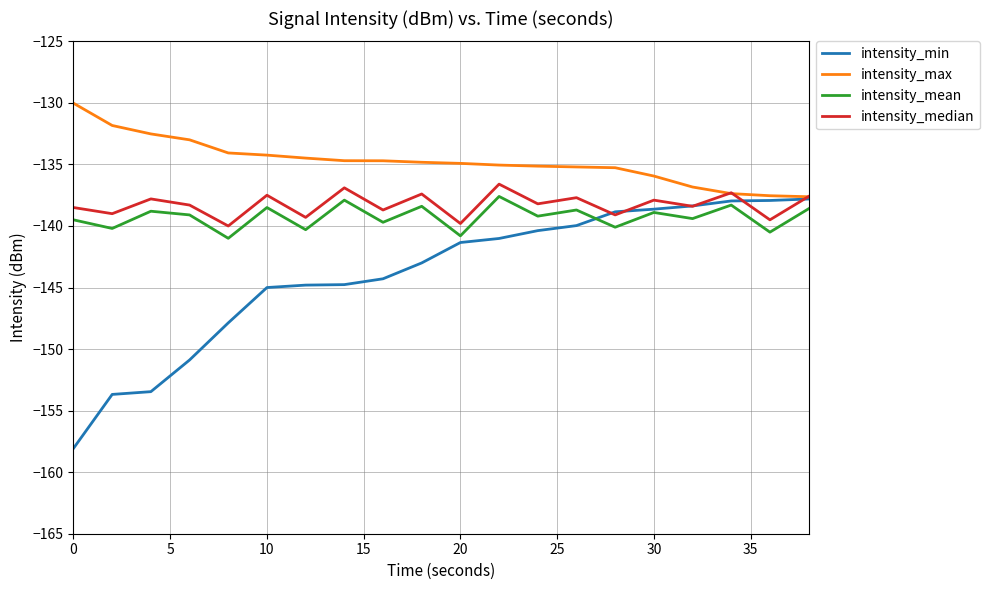

What are all the series names shown in the legend?

intensity_min, intensity_max, intensity_mean, intensity_median